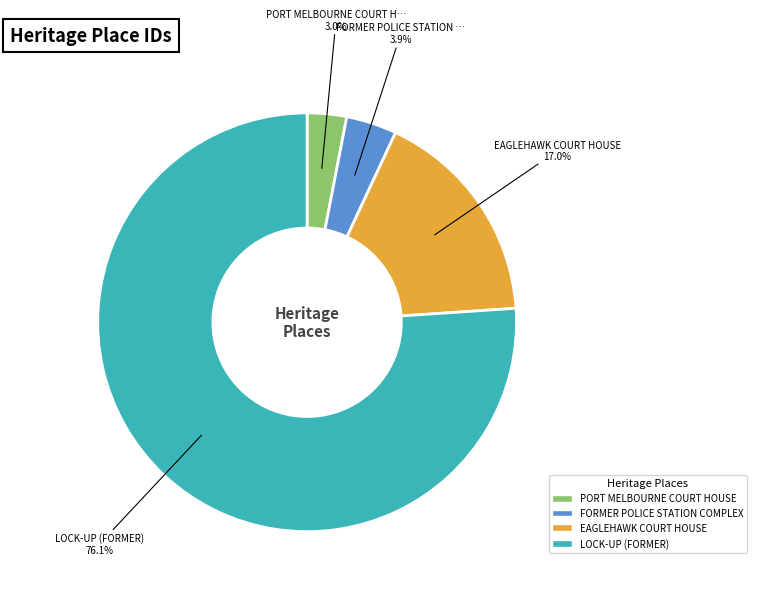

Does LOCK-UP (FORMER) represent more than half of the total?

Yes